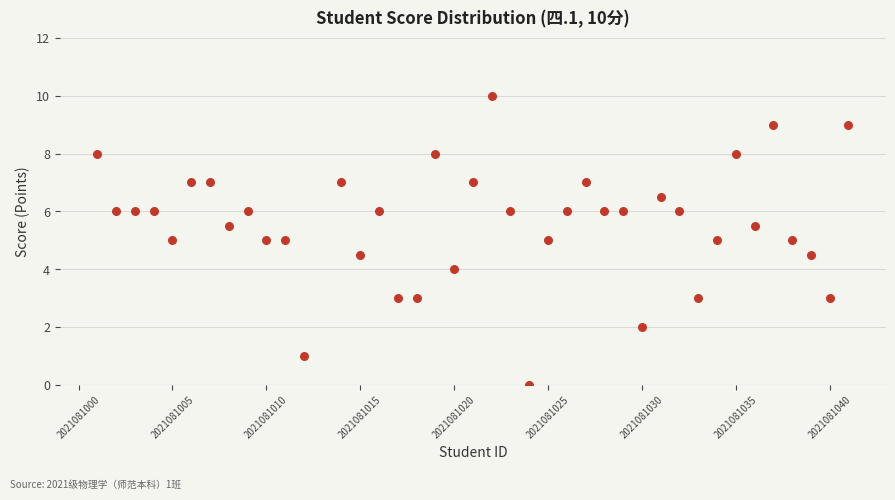

What is the range of X values (max minus min)?

40.0